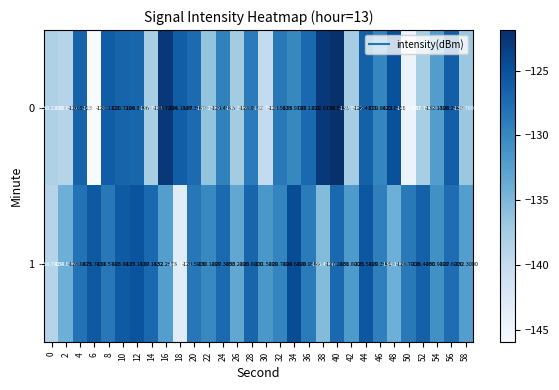

Reading right to left, transcribe all the data shown in this chart.

0: 58=-136.8	56=-126.3	54=-132.2	52=-137.8	50=-144.6	48=-125.1	46=-129.9	44=-126.4	42=-137.6	40=-121.9	38=-122.7	36=-127.1	34=-130.0	32=-128.6	30=-139.8	28=-128.9	26=-137.3	24=-129.5	22=-136.3	20=-127.4	18=-126.2	16=-122.7	14=-137.8	12=-126.9	10=-126.7	8=-126.1	6=-146.0	4=-126.6	2=-138.7	0=-138.2
1: 58=-132.3	56=-127.6	54=-130.9	52=-126.4	50=-128.7	48=-134.1	46=-129.3	44=-125.5	42=-131.8	40=-127.2	38=-135.4	36=-128.9	34=-124.6	32=-129.7	30=-131.5	28=-126.8	26=-133.2	24=-127.3	22=-130.1	20=-128.5	18=-143.2	16=-132.3	14=-127.2	12=-125.2	10=-125.9	8=-128.6	6=-125.7	4=-128.1	2=-134.0	0=-138.7